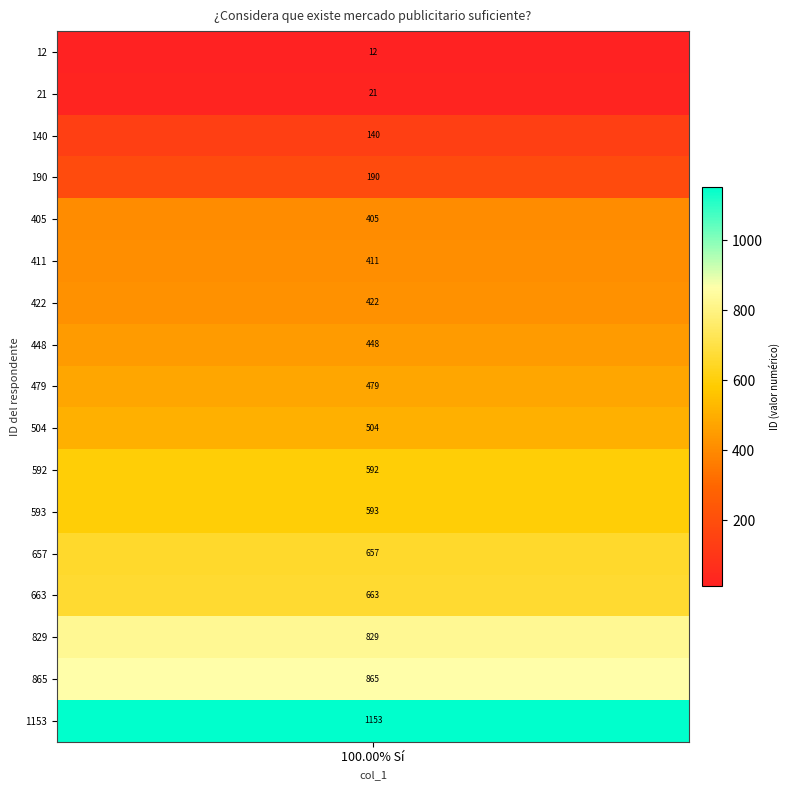

At which label does the data first exceed 479?

504